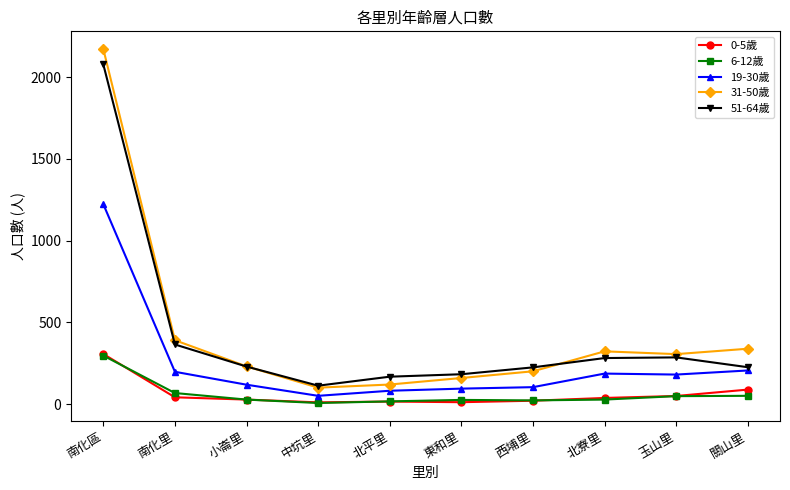

How many data points in 0-5歲 are less than 38?

5